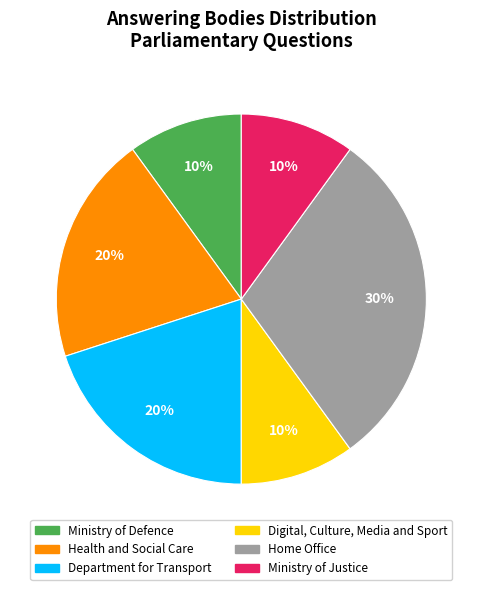

How many segments does this pie chart have?

6